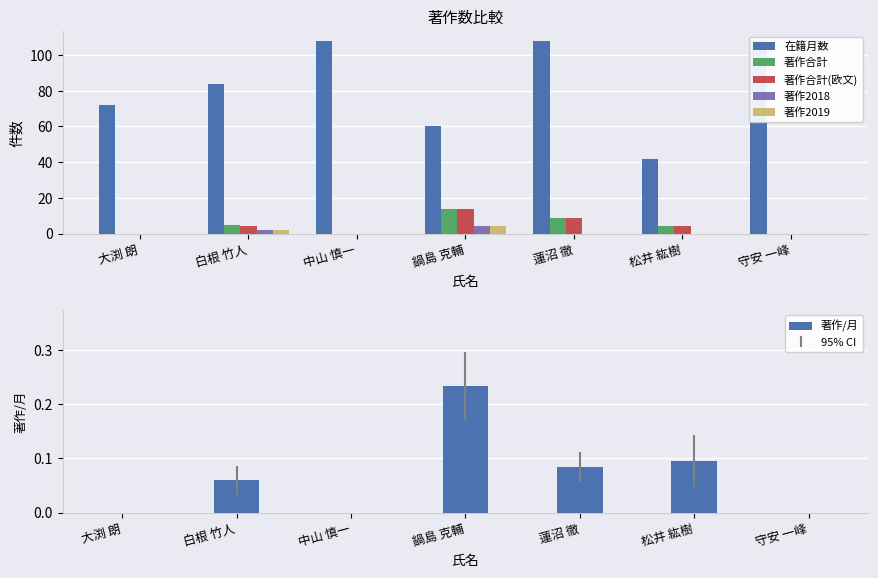

The value of 著作合計 at 大渕 朗 is 0.0. True or false?

True